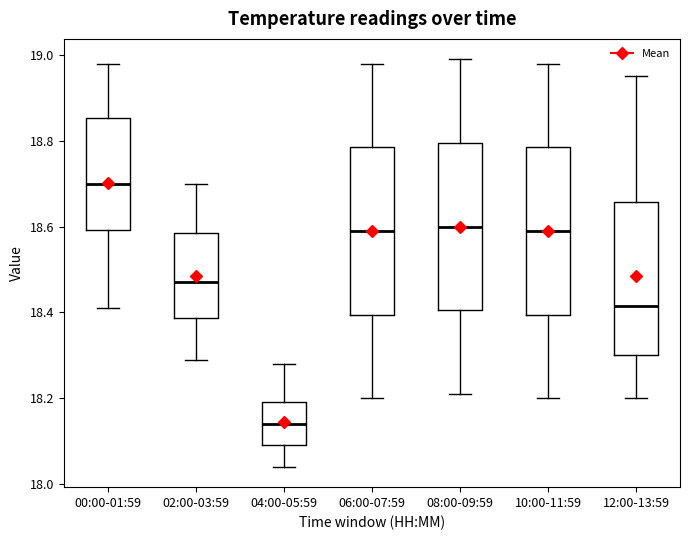

Which box's median line is the highest?

00:00-01:59